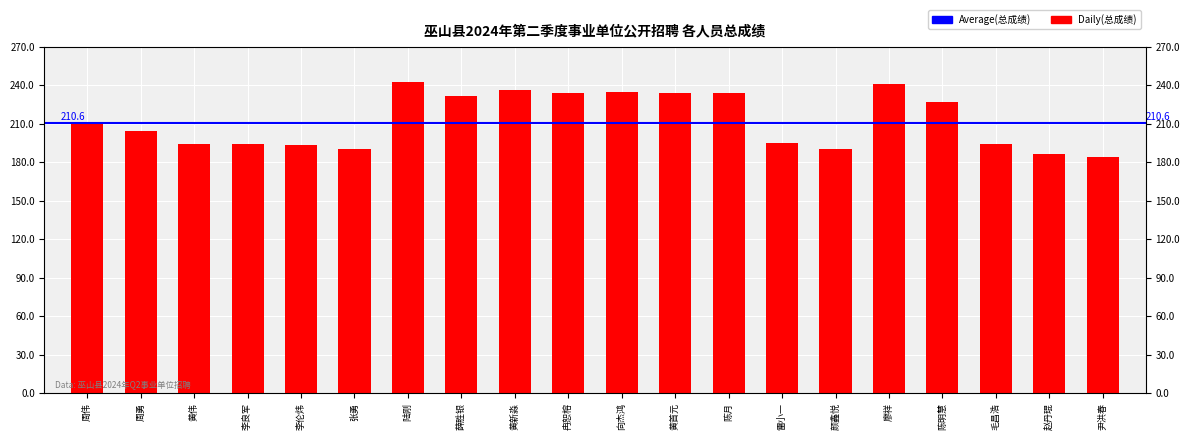

Approximately how many times larger is the value at 陈月 compared to 黄伟?

1.2